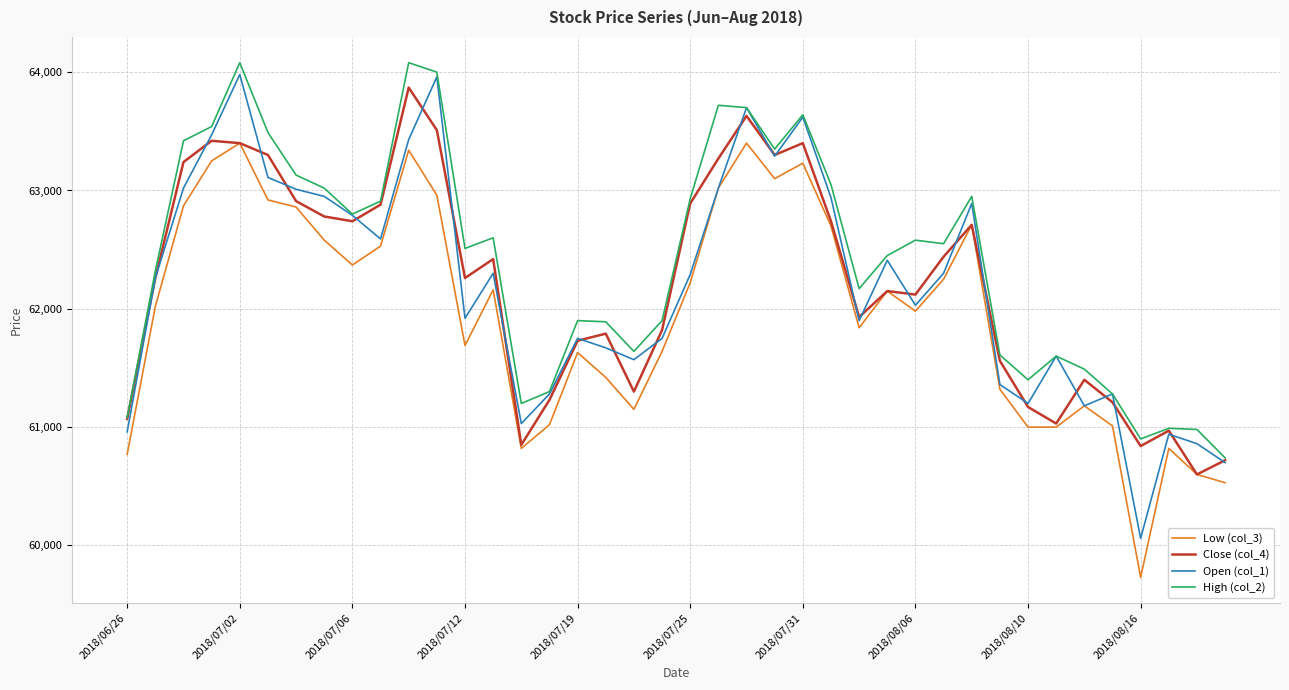

Which series has the largest total across all categories?

High (col_2)